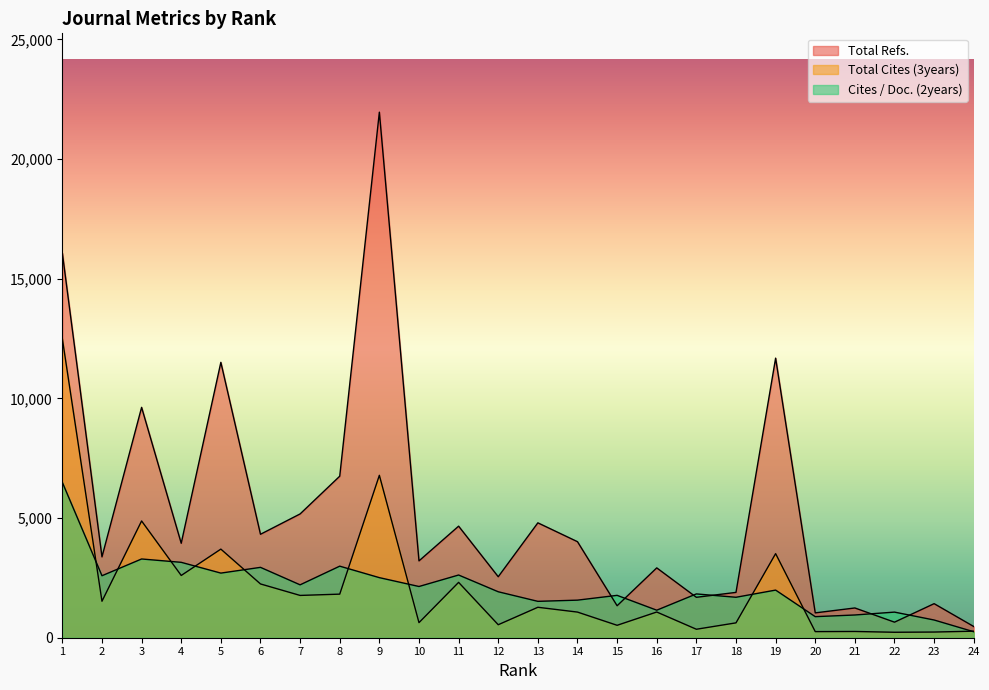

What is the difference between the second highest and minimum values in the Total Refs. series?

15602